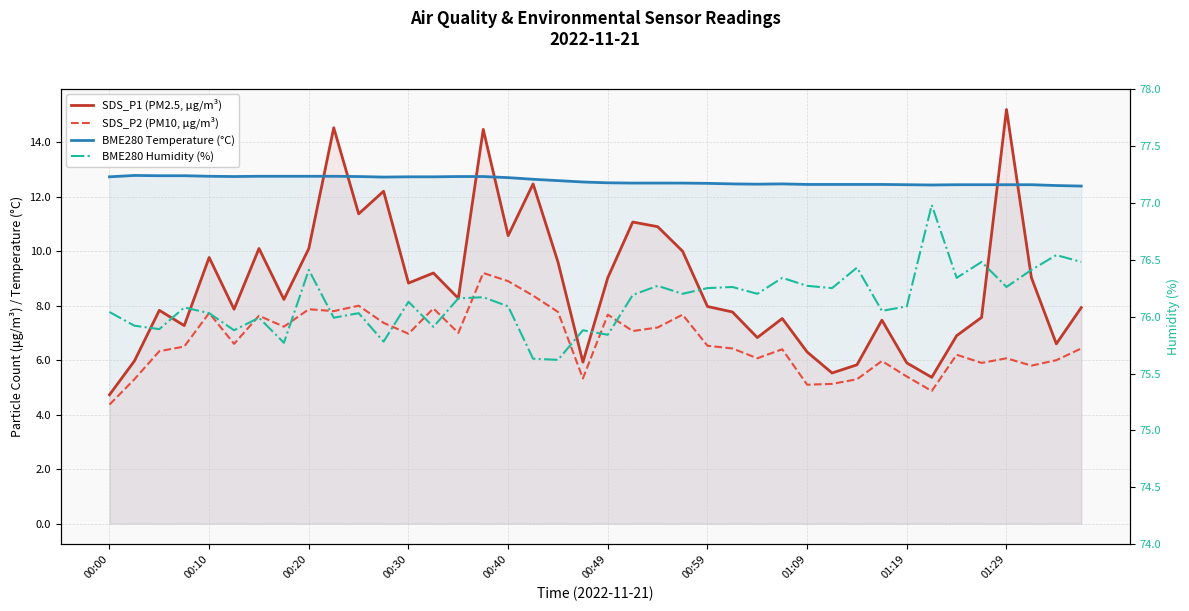

In SDS_P1 (PM2.5, μg/m³), how many points are lower than both neighbors (excluding endpoints)?

12